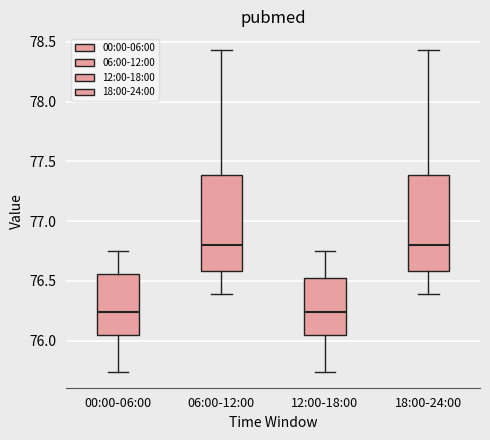

Reading left to right, transcribe this box plot: for each box, give where its median line is, the range the box spans, and where its two whiskers end, as read against the y-axis. The values are not printed on the chart, so give them approximately, as read against the axis.

00:00-06:00: median 76.25, box 76.05 to 76.55, whiskers 75.75 to 76.75
06:00-12:00: median 76.80, box 76.60 to 77.40, whiskers 76.40 to 78.45
12:00-18:00: median 76.25, box 76.05 to 76.50, whiskers 75.75 to 76.75
18:00-24:00: median 76.80, box 76.60 to 77.40, whiskers 76.40 to 78.45